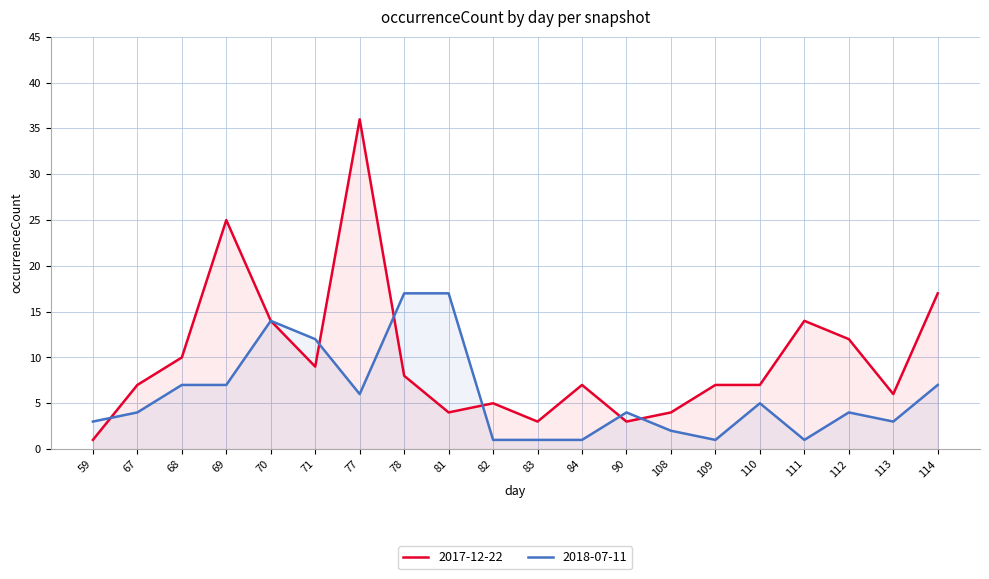

True or false: 2017-12-22 has more than 2 interior local peaks.

True